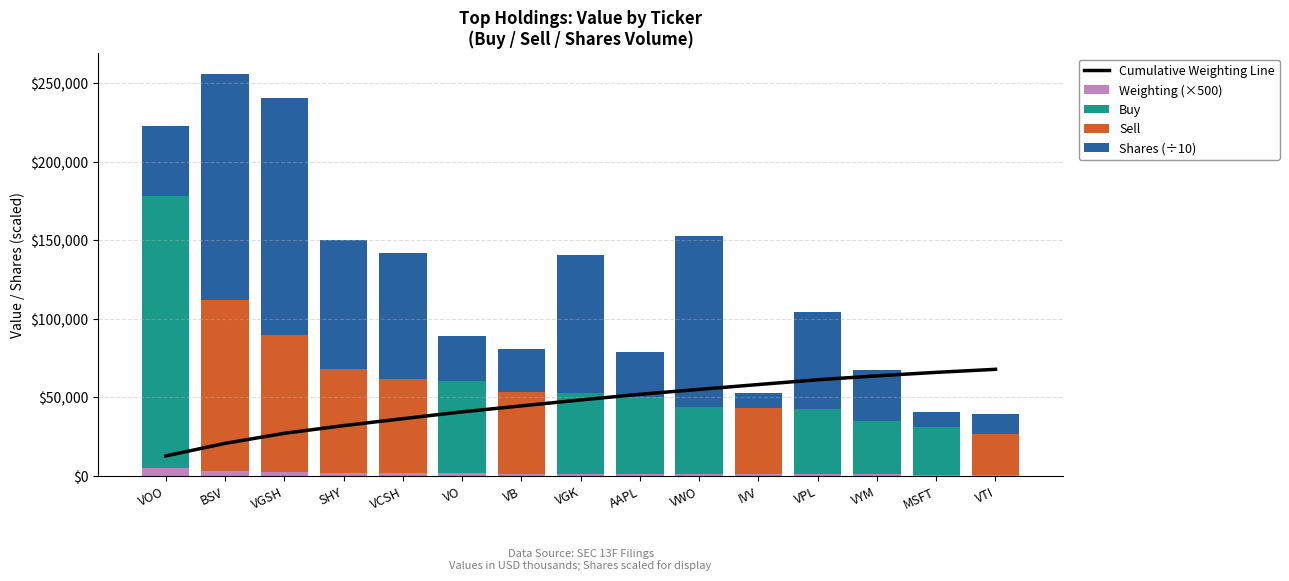

At which category is the sum across all series the highest?

BSV